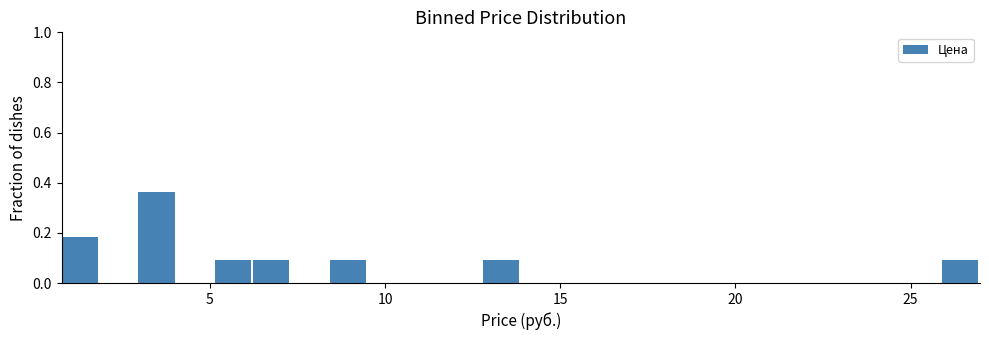

Read against the x-axis, roughly where is the centre of the tallest bar?

3.5